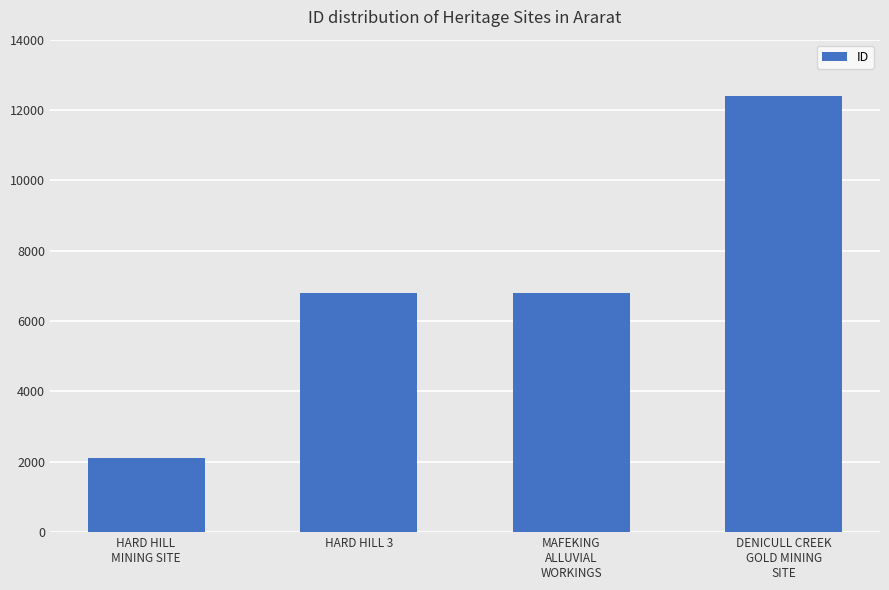

The value at HARD HILL 3 is 9695. True or false?

False